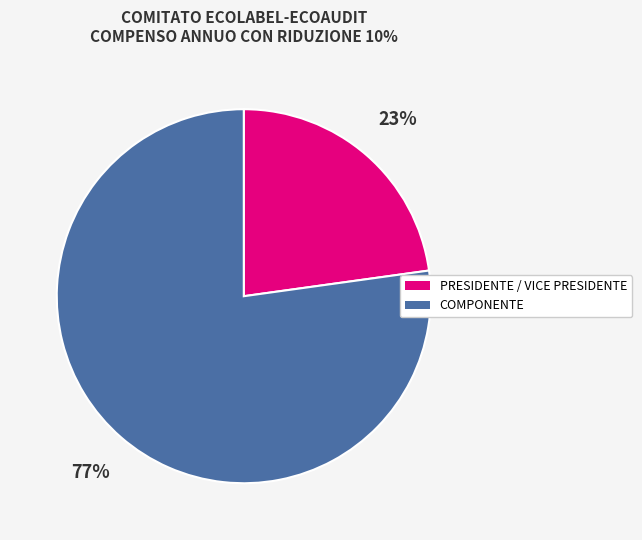

How many slices are in this pie chart?

2